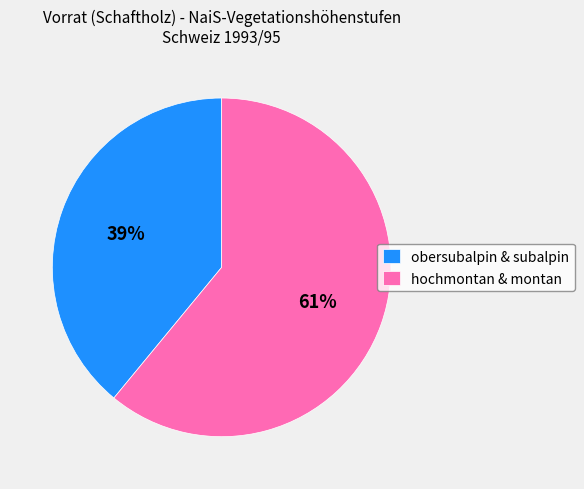

Count the number of slices in the pie.

2